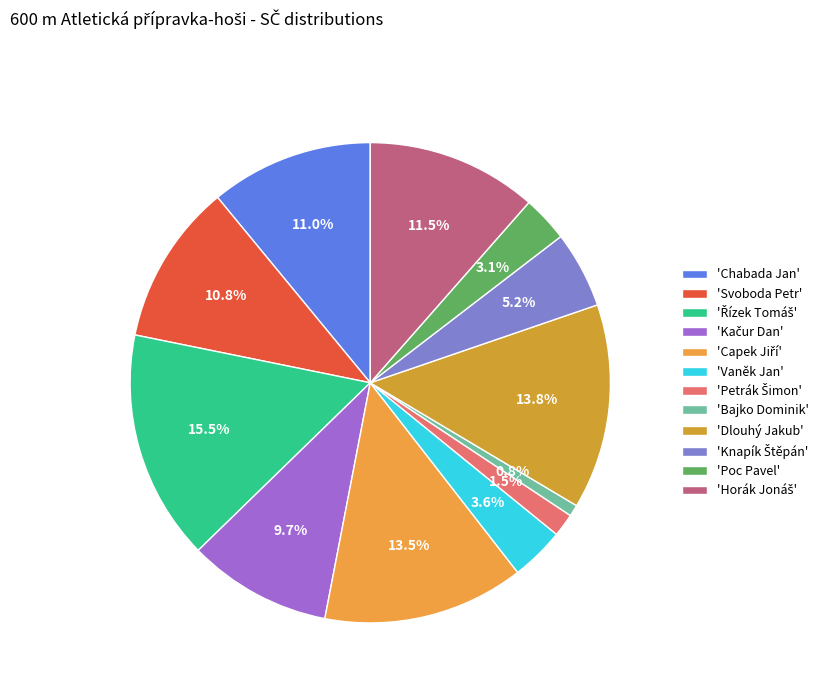

How many slices are in this pie chart?

12